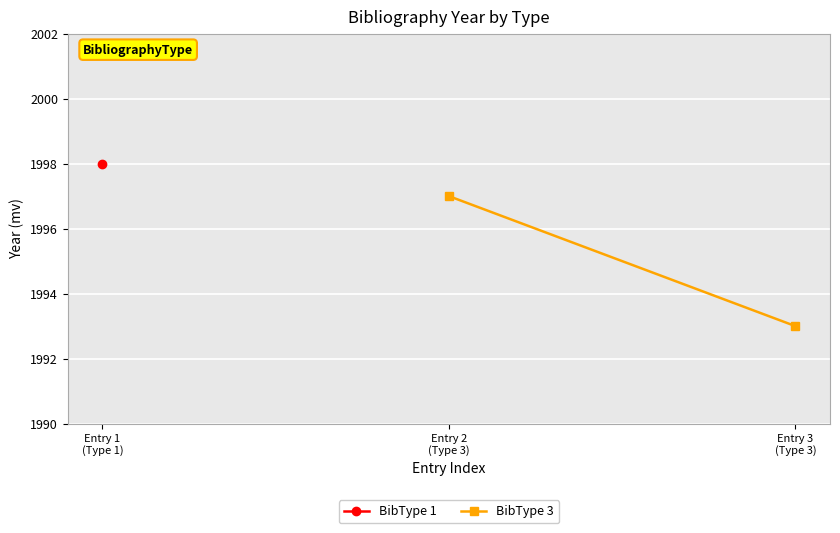

The chart shows a value of 1132 at Entry 3 (Type 3). True or false?

False